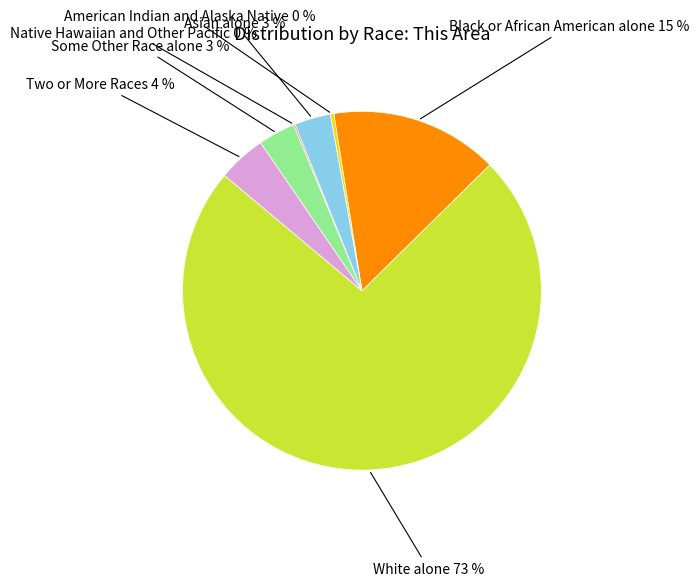

Which has a higher value, Asian alone or American Indian and Alaska Native?

Asian alone